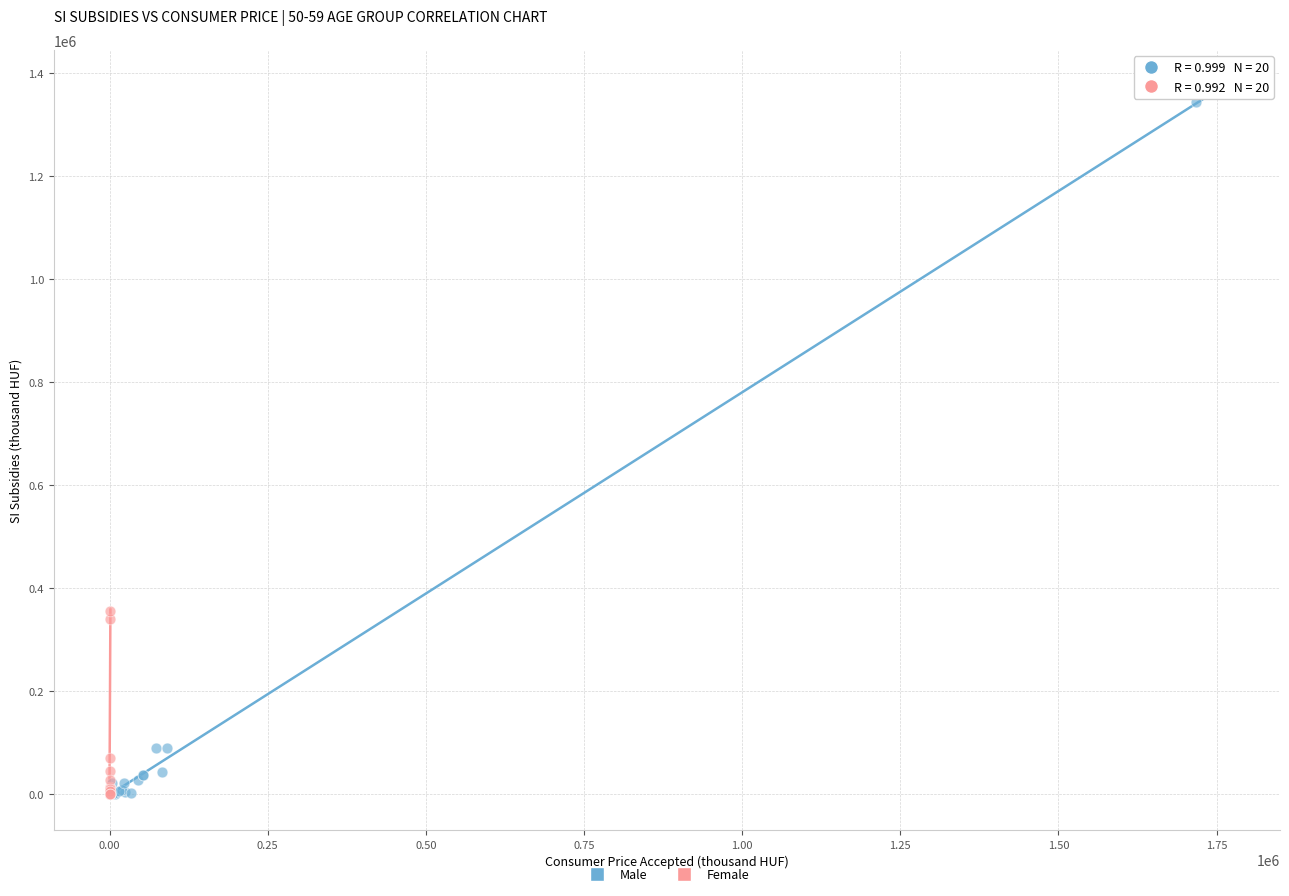

Which series has the largest Y range (max minus min)?

Male